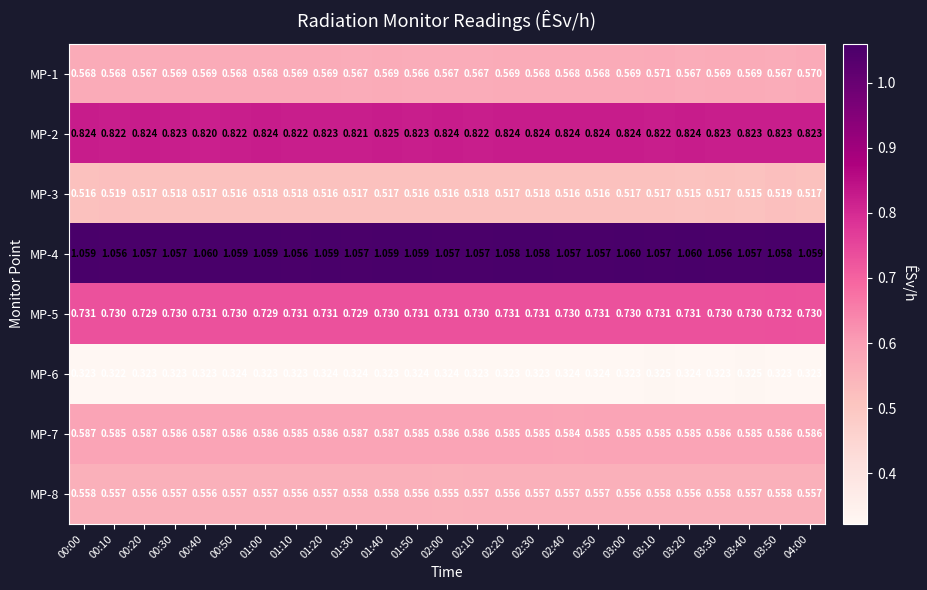

Is the value of MP-4 at 00:40 greater than the value of MP-5 at 01:40?

Yes